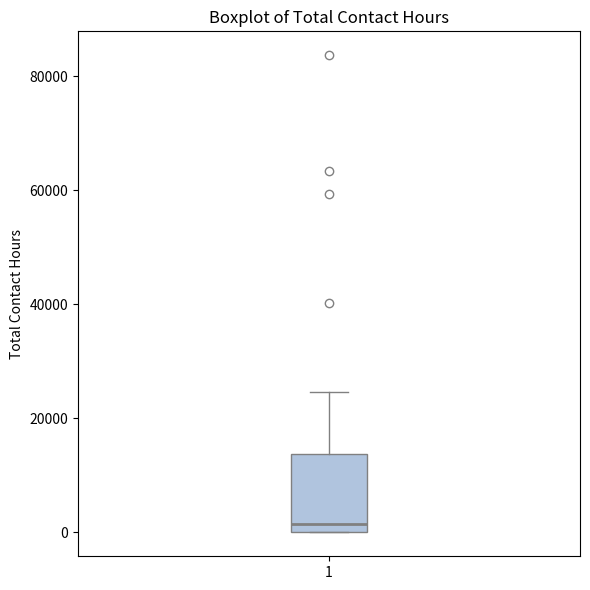

Transcribe this box plot: give where the median line is, the range the box spans, and where the two whiskers end, as read against the y-axis. The values are not printed on the chart, so give them approximately, as read against the axis.

median 2000, box 0 to 14000, whiskers 0 to 24000